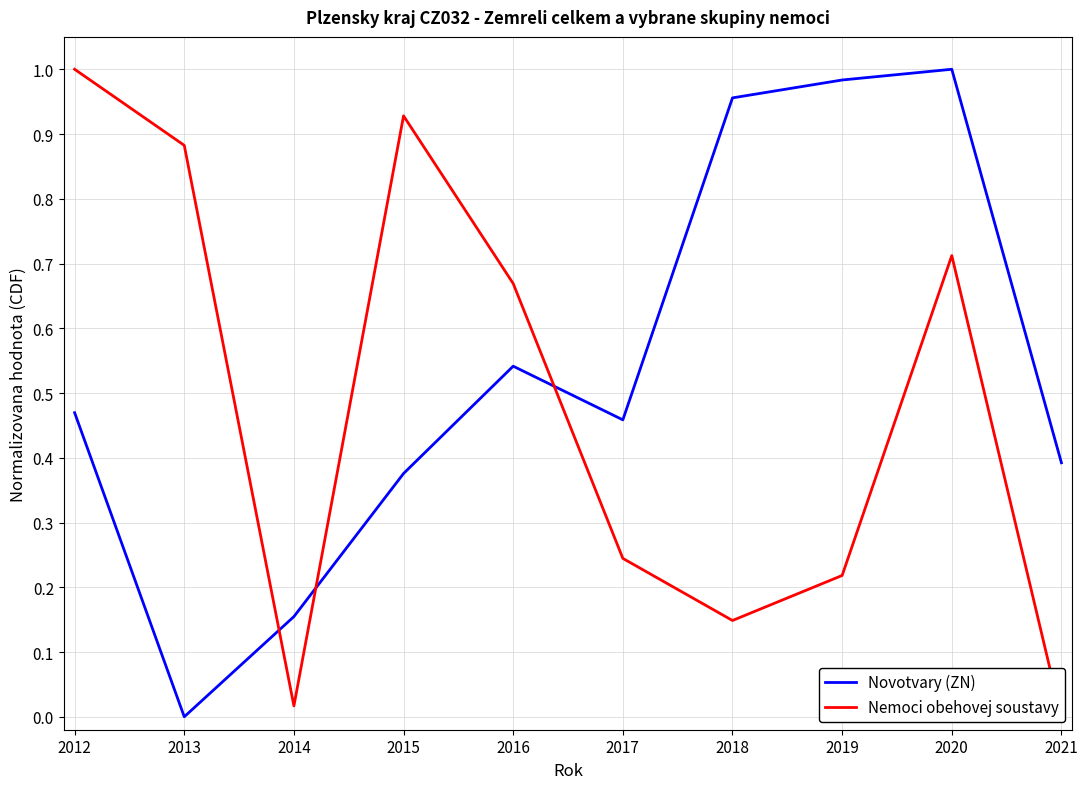

The value of Nemoci obehovej soustavy at 2012 is 1.5. True or false?

False